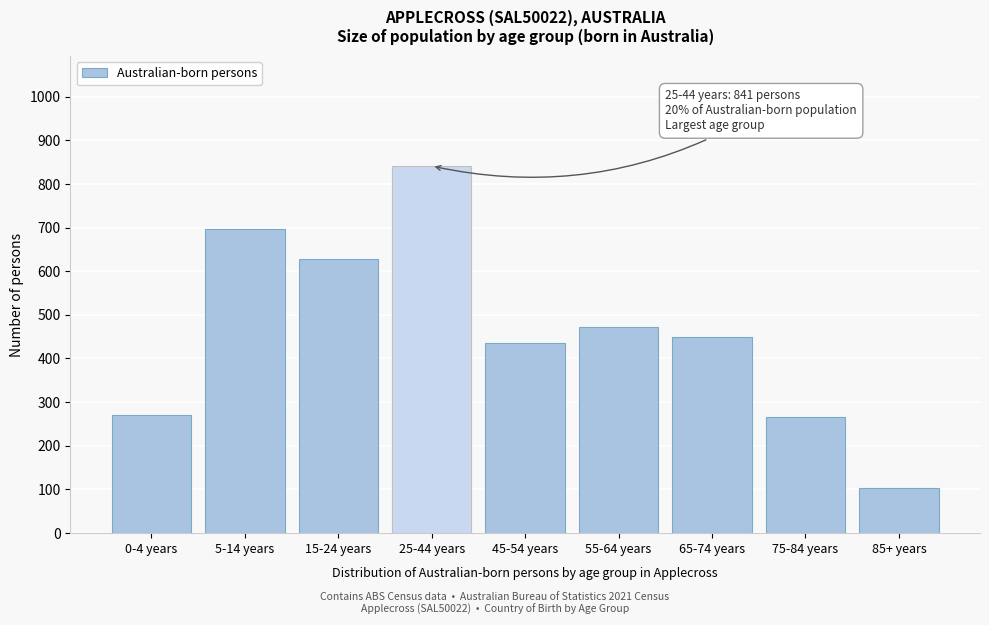

Reading left to right, what are all the values shown in this chart?

0-4 years=271	5-14 years=697	15-24 years=627	25-44 years=841	45-54 years=435	55-64 years=472	65-74 years=450	75-84 years=265	85+ years=104